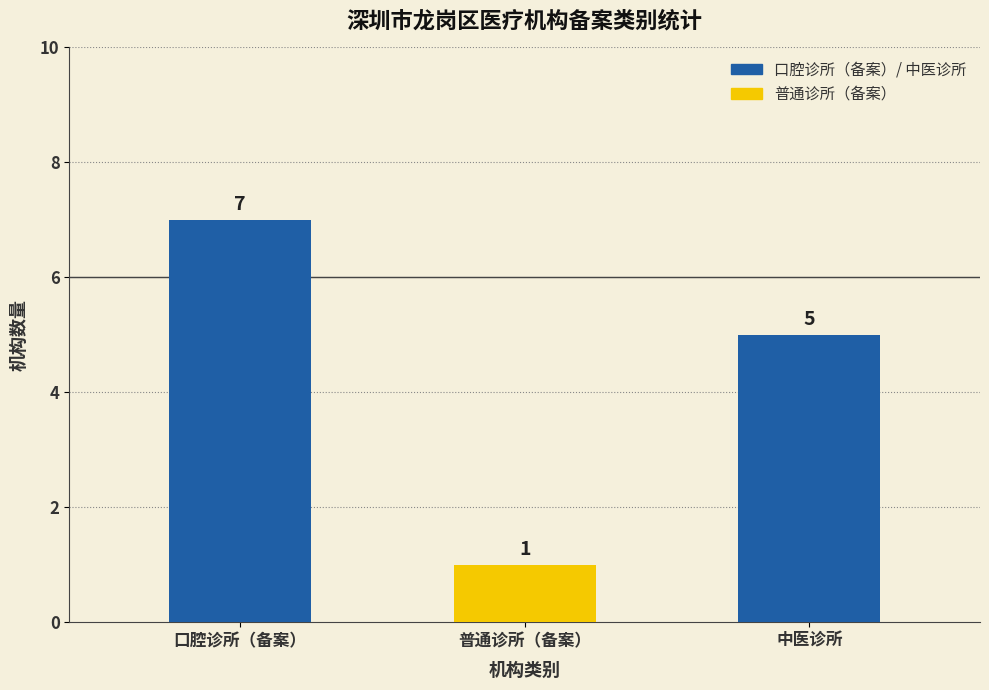

Which category has the highest value across all series?

口腔诊所（备案）